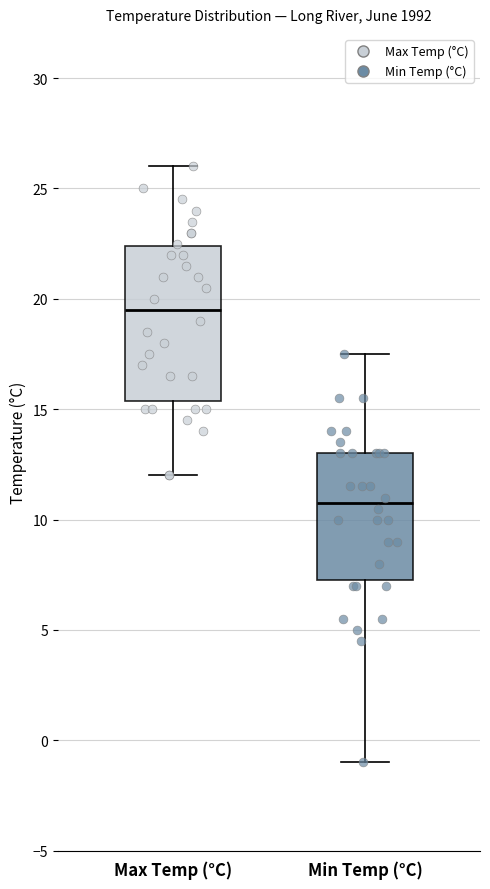

Which box has the lowest median line?

Min Temp (°C)